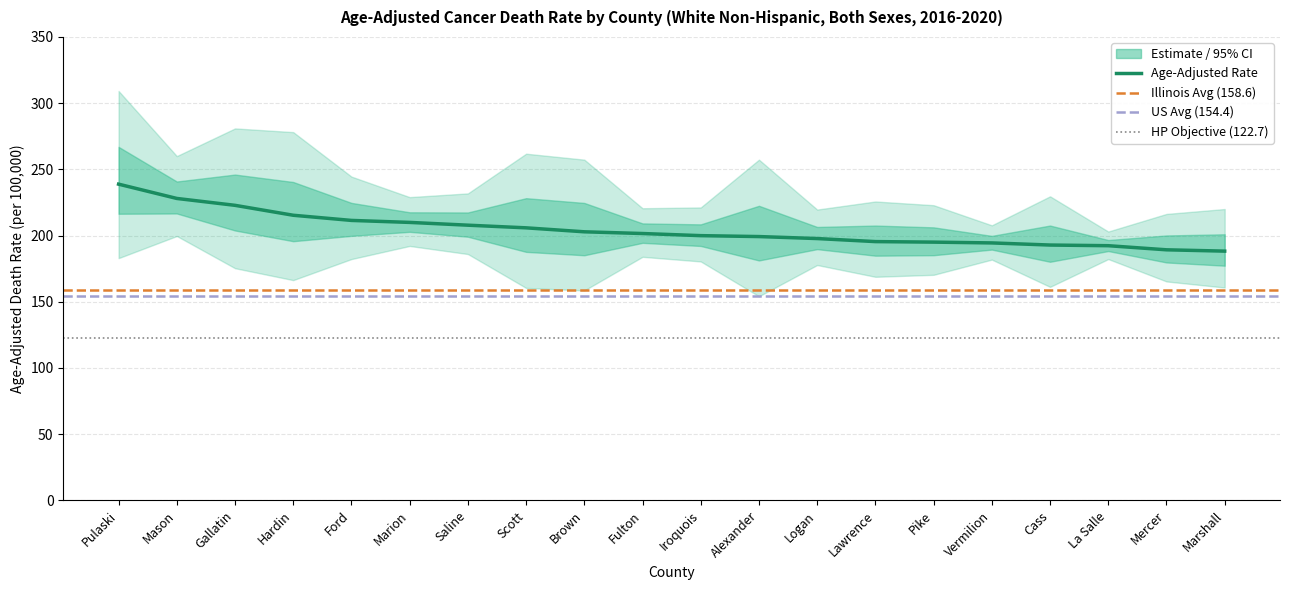

At which label does Upper CI first exceed 229?

Pulaski